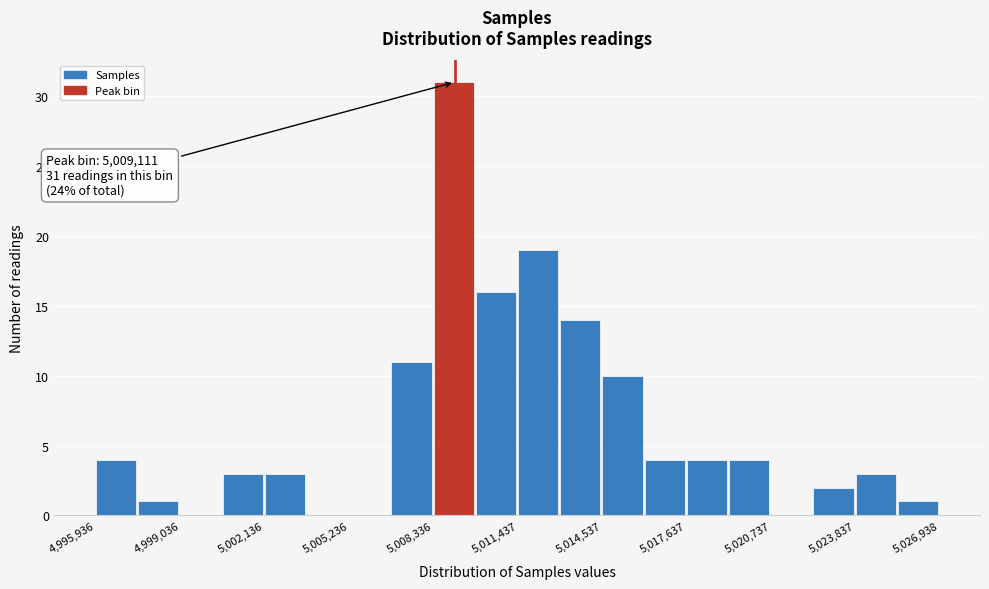

Read against the x-axis, roughly where is the centre of the tallest bar?

5009000